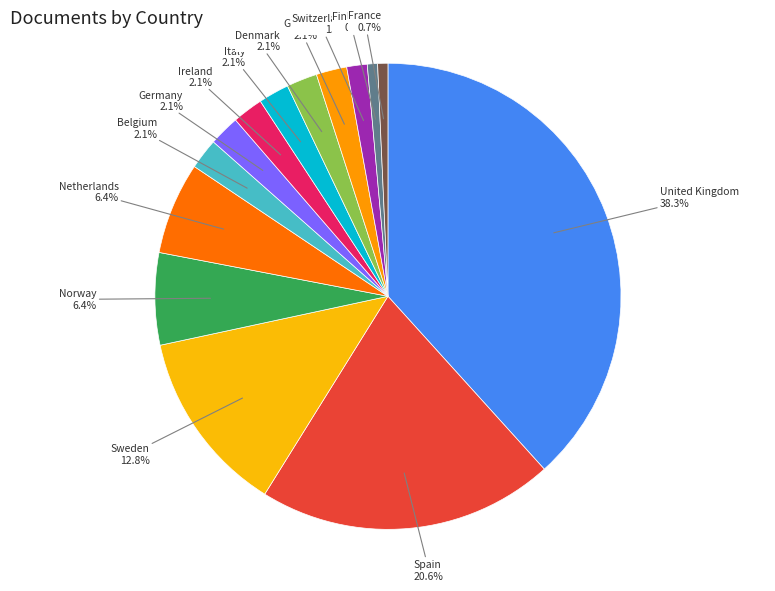

Is it true that Norway is 6% of the pie?

True